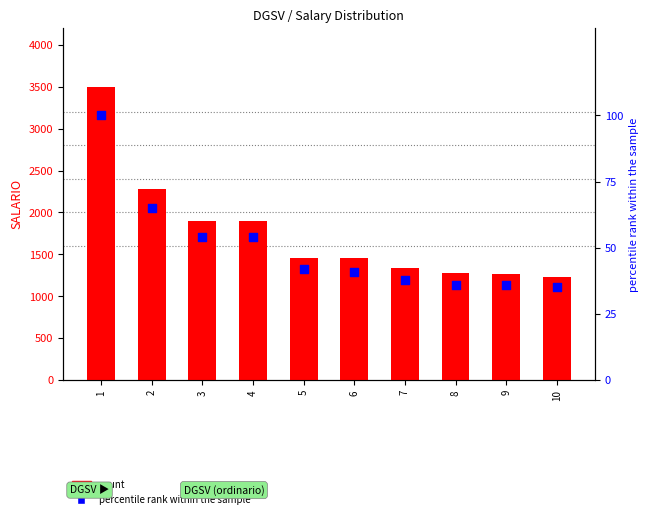

At how many categories does at least one series exceed 3464?

1